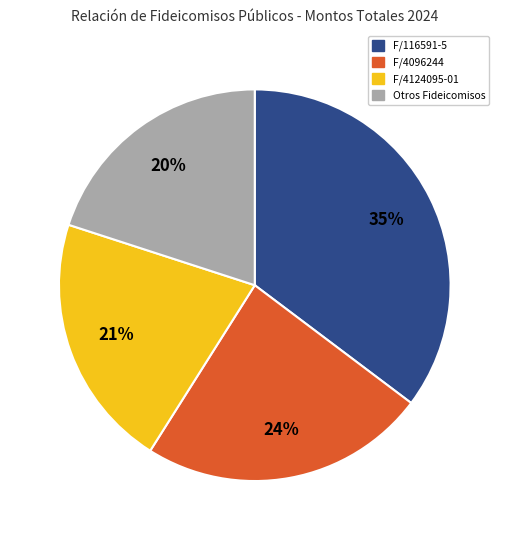

Is there a majority slice in this chart?

No